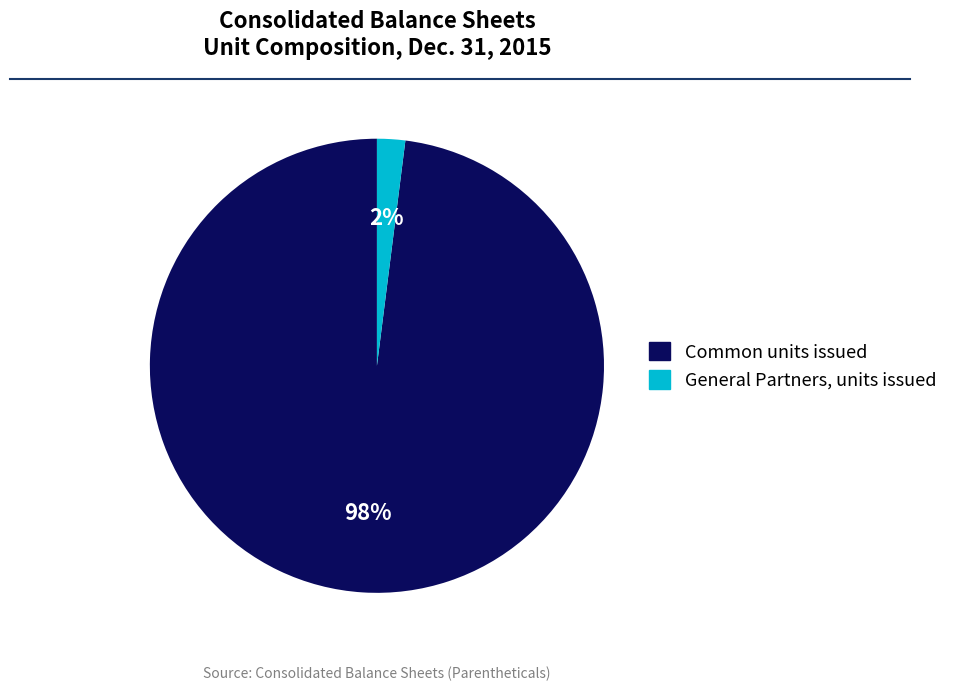

To the nearest percent, what is the combined percentage of Common units issued and General Partners, units issued?

100%